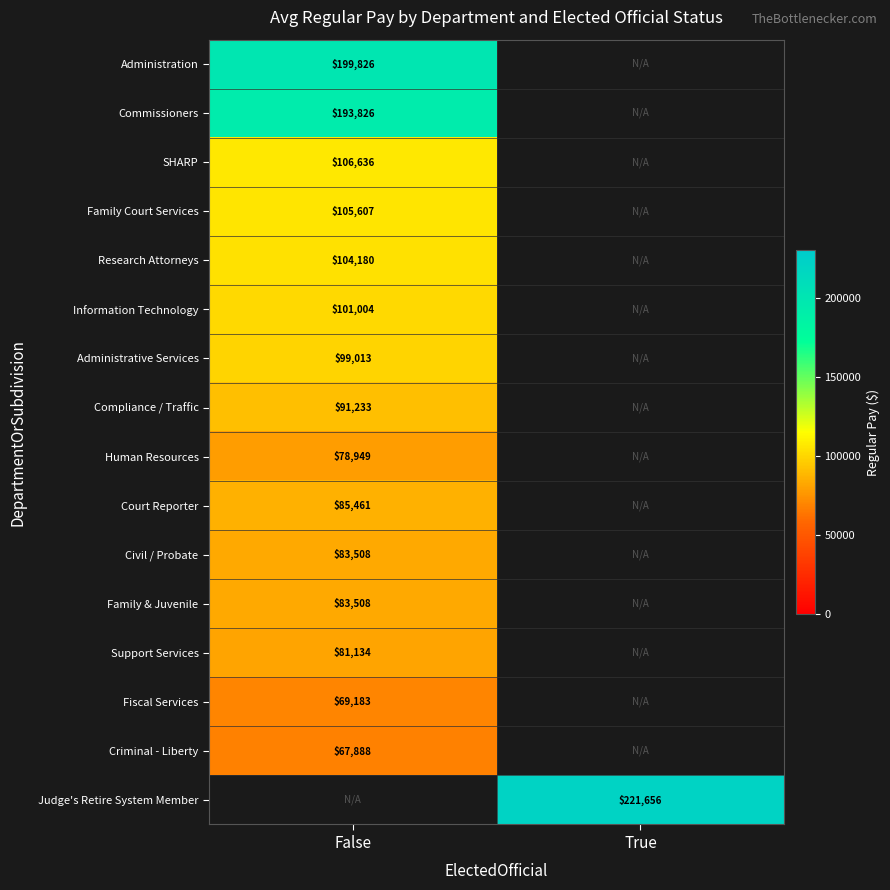

True or false: Family Court Services has a value of 139808 at False.

False